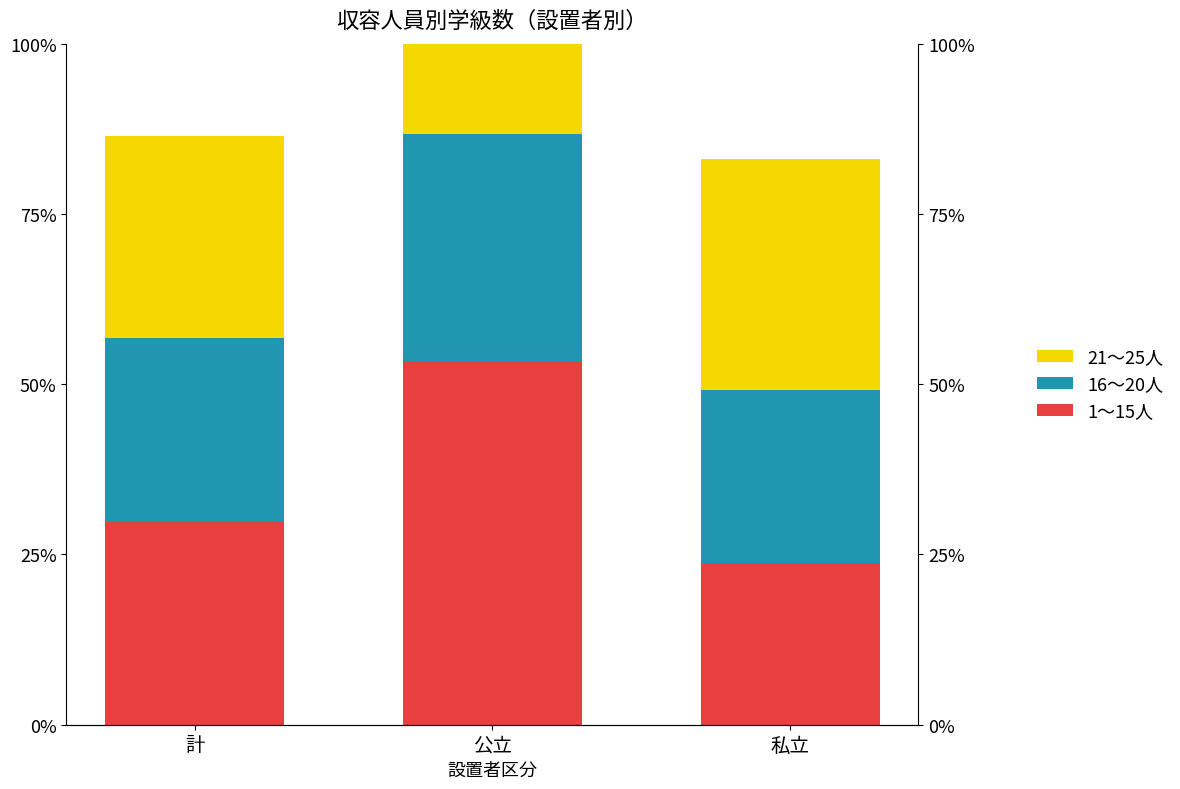

List the series in order of their peak value, highest first.

1～15人, 21～25人, 16～20人